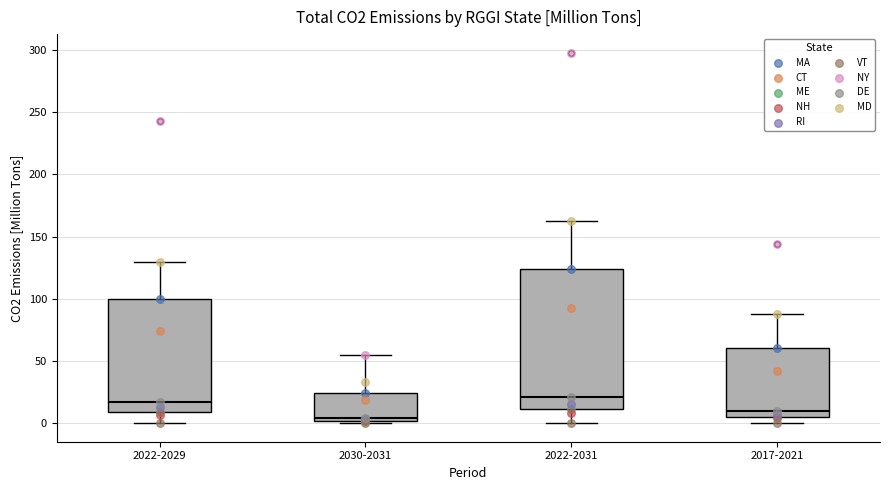

Where is the lower edge of the box for 2022-2029 on the y-axis? The values are not printed on the chart, so give them approximately, as read against the axis.

10